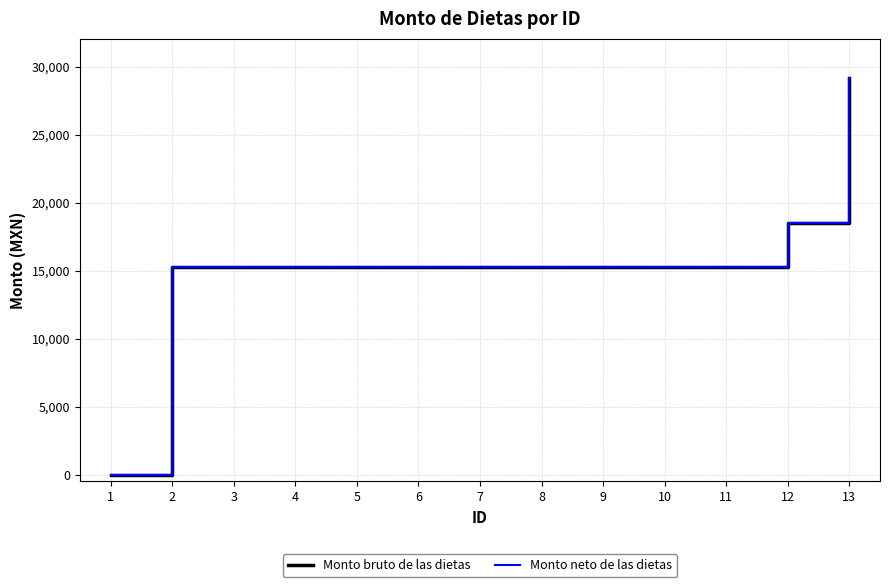

Reading right to left, transcribe all the data shown in this chart.

Monto bruto de las dietas: 13=29141.0	12=18476.7	11=15264.3	10=15264.3	9=15264.3	8=15264.3	7=15264.3	6=15264.3	5=15264.3	4=15264.3	3=15264.3	2=15264.3	1=0.0
Monto neto de las dietas: 13=29141.0	12=18476.7	11=15264.3	10=15264.3	9=15264.3	8=15264.3	7=15264.3	6=15264.3	5=15264.3	4=15264.3	3=15264.3	2=15264.3	1=0.0